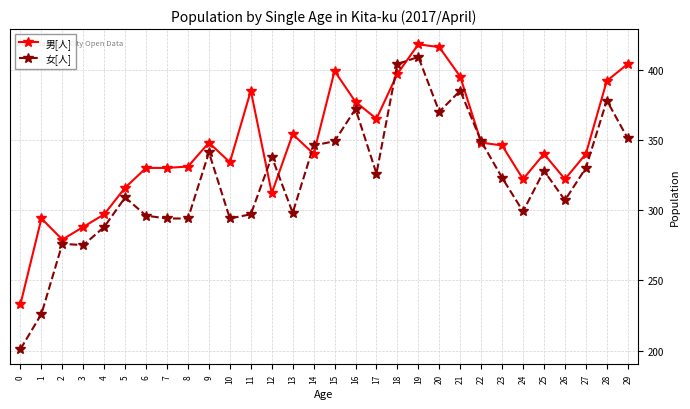

What is the maximum value shown in the chart?

418